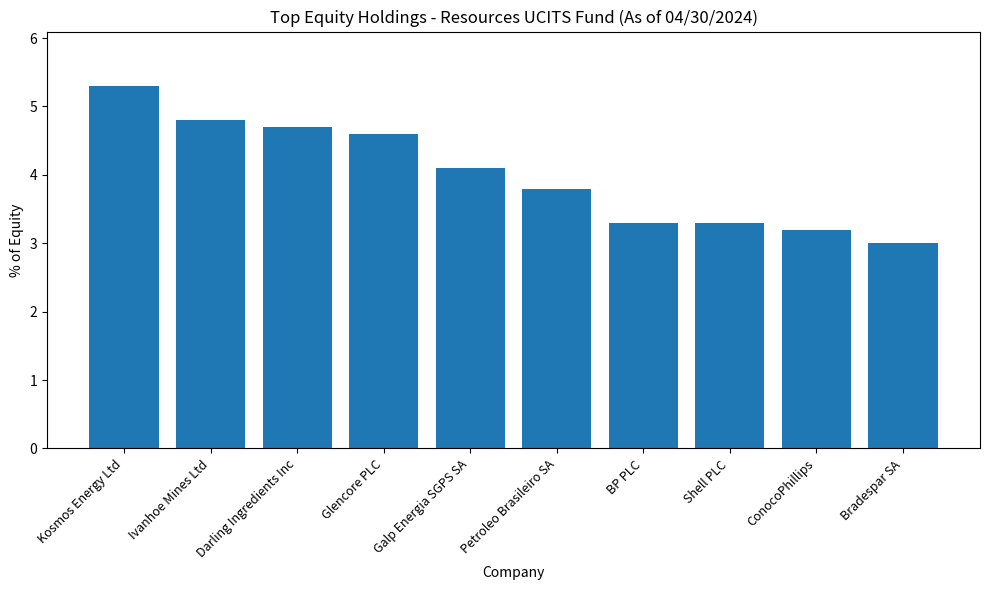

Between BP PLC and Galp Energia SGPS SA, which is larger?

Galp Energia SGPS SA